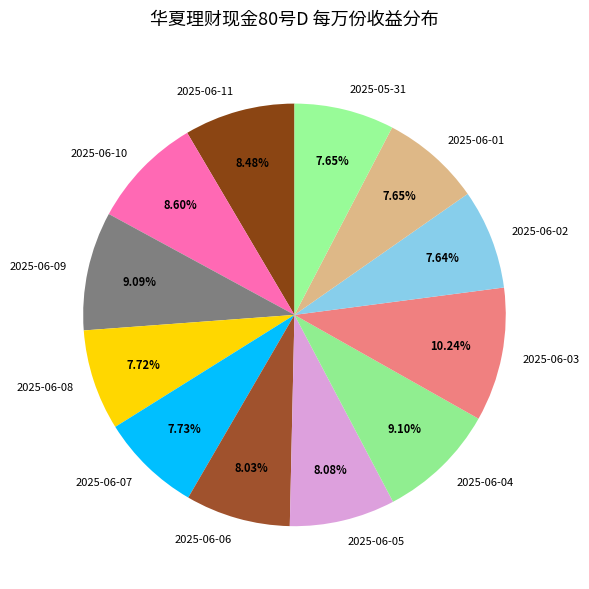

Do 2025-06-09 and 2025-06-05 together represent more than half of the pie?

No